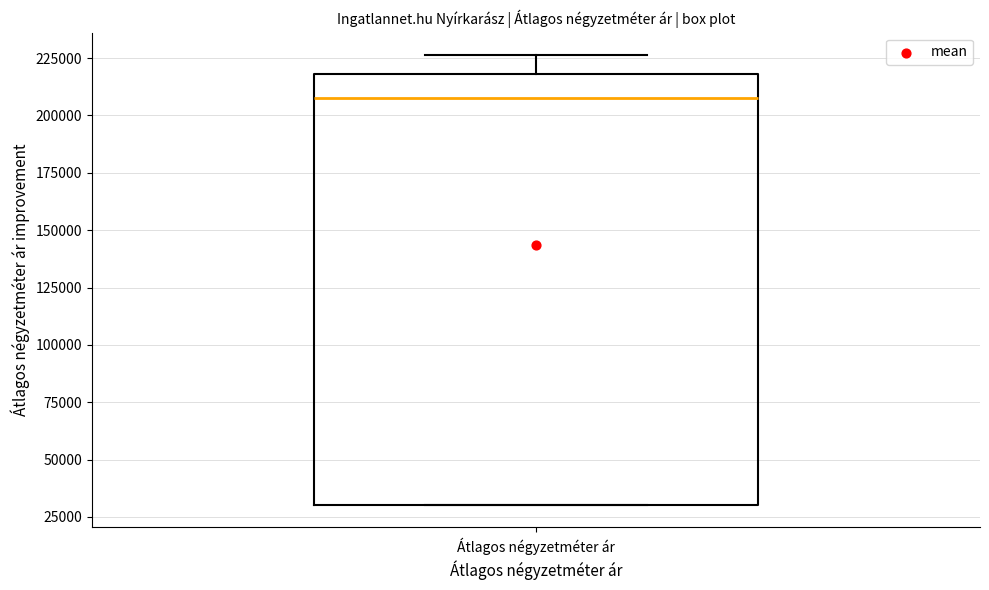

Transcribe this box plot: give where the median line is, the range the box spans, and where the two whiskers end, as read against the y-axis. The values are not printed on the chart, so give them approximately, as read against the axis.

median 210000, box 30000 to 220000, whiskers 30000 to 225000